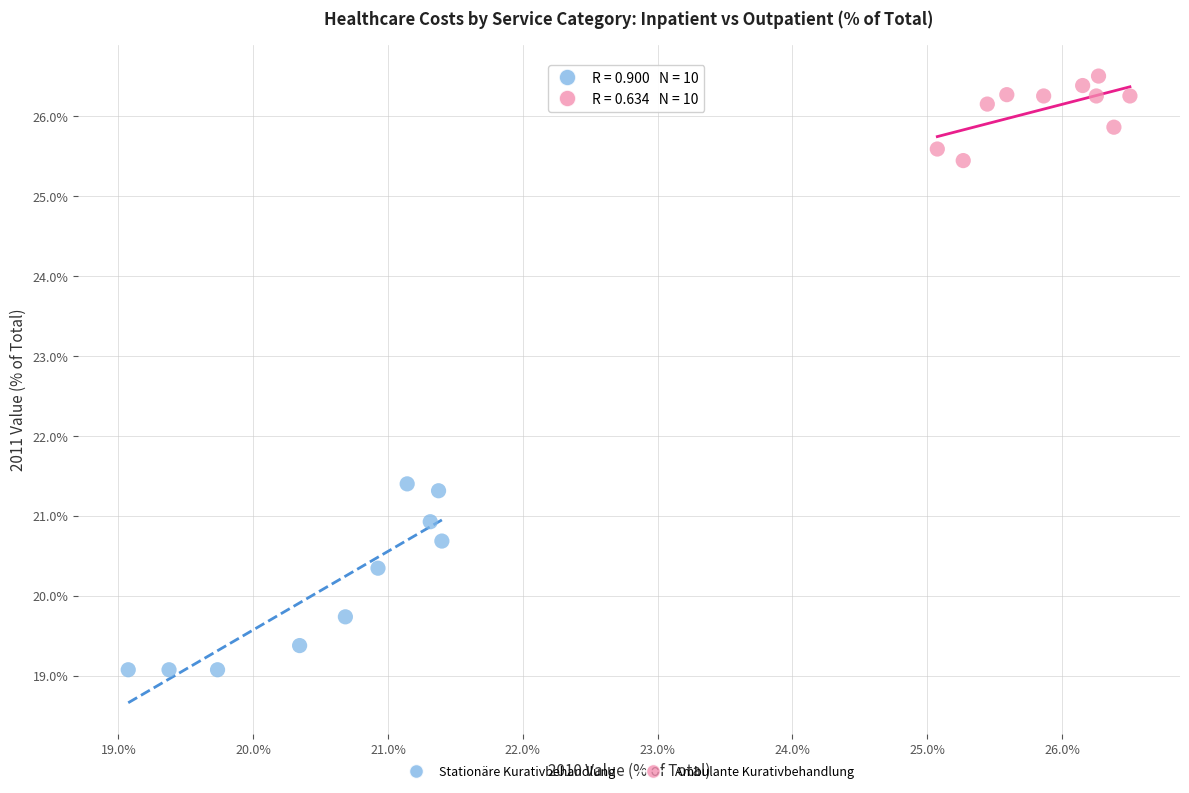

What are all the series names shown in the legend?

Stationäre Kurativbehandlung, Ambulante Kurativbehandlung